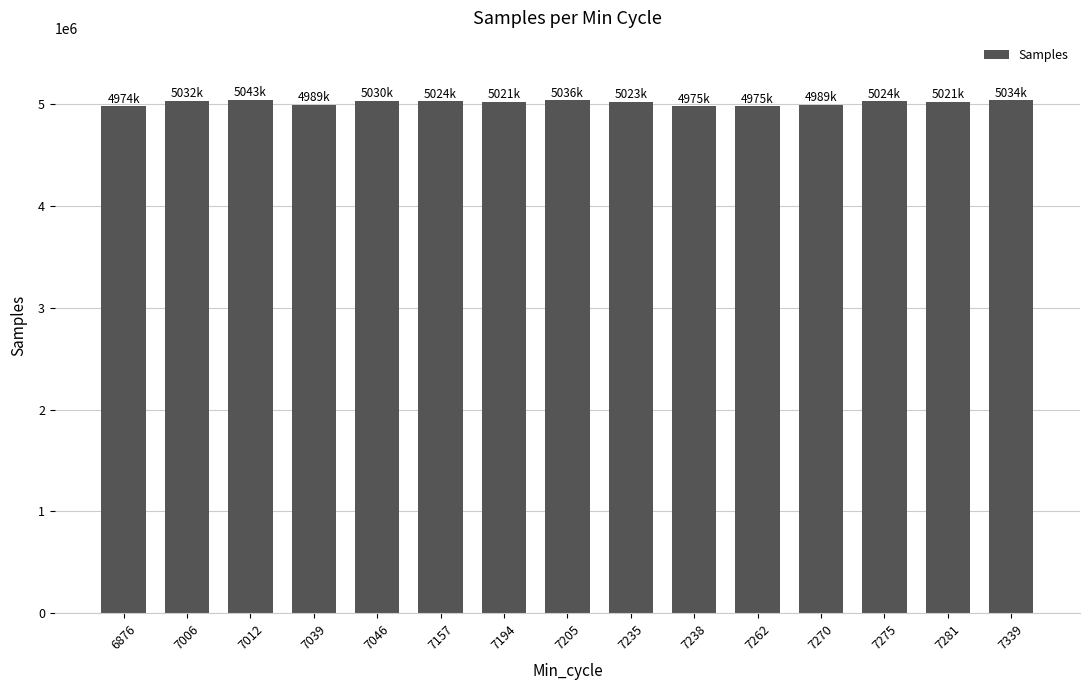

What is the difference between the second highest and second lowest values?

61400